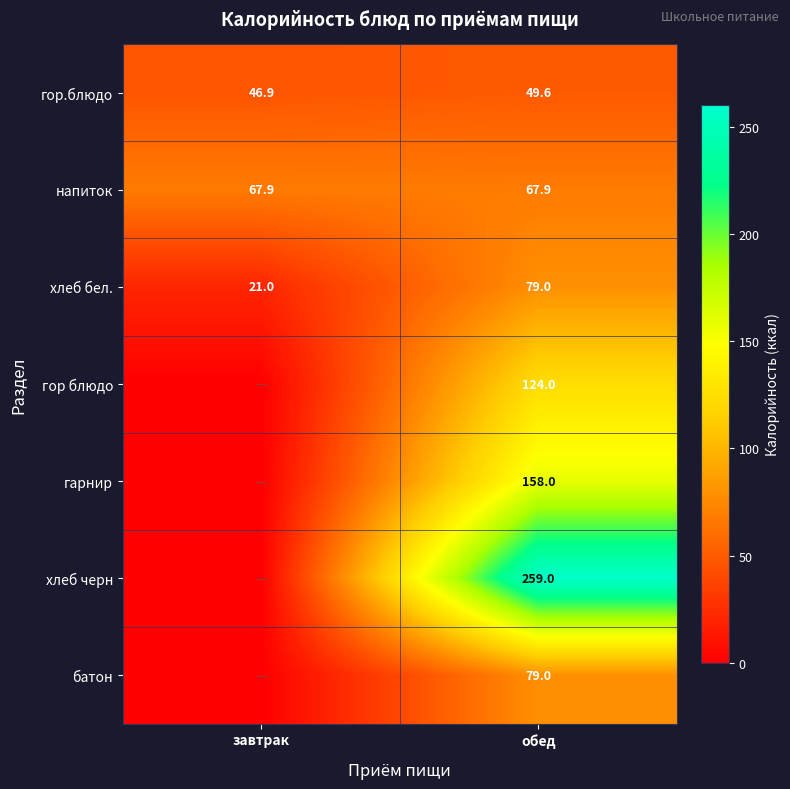

Is the value of напиток at завтрак greater than the value of хлеб бел. at обед?

No